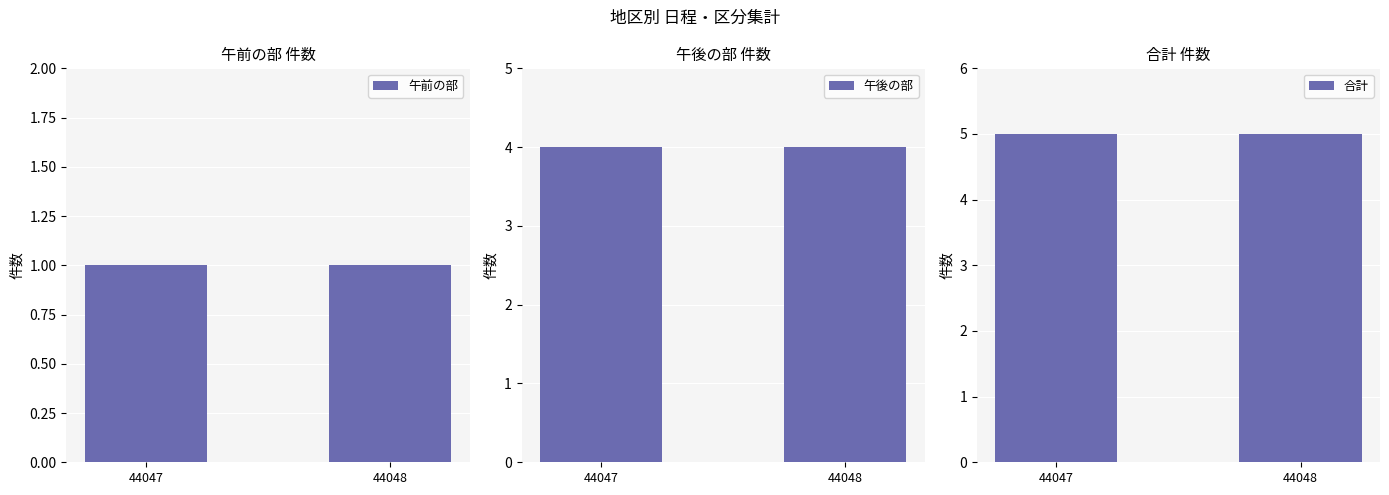

Which series changed the most between 44047 and 44048?

午前の部